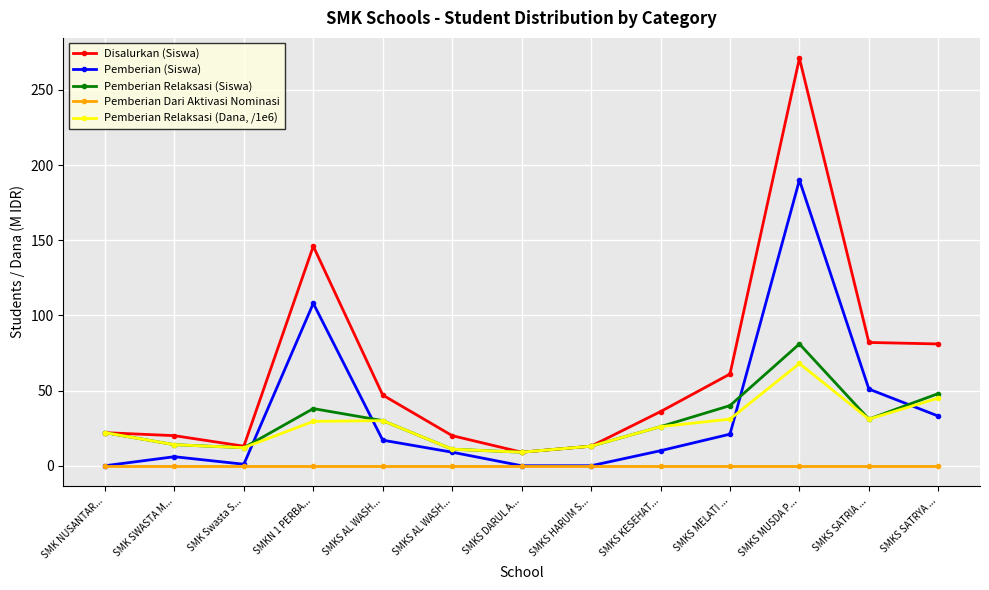

Which series has the largest range (max minus min)?

Disalurkan (Siswa)